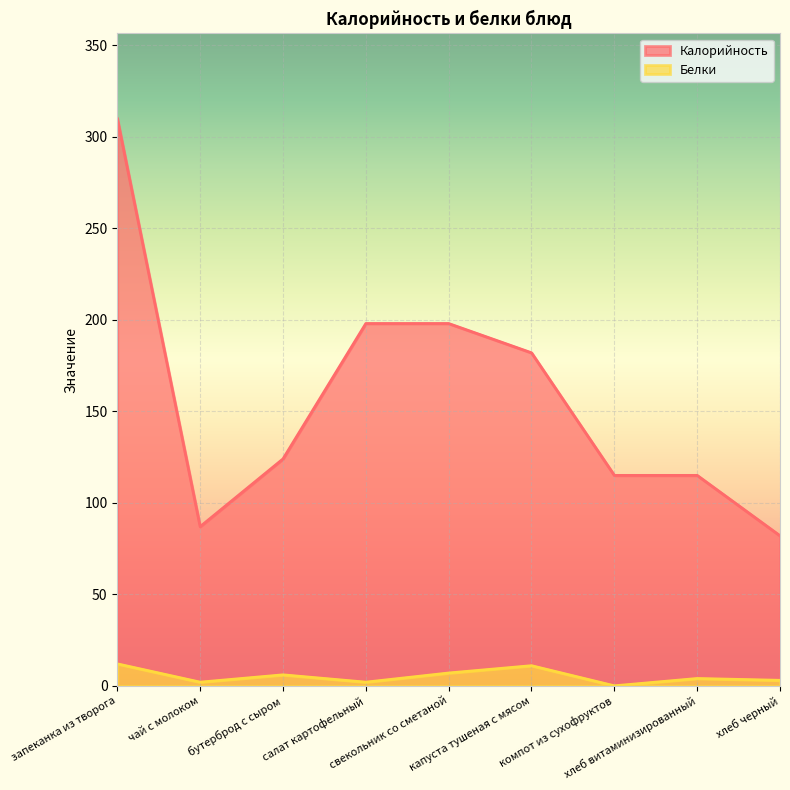

What is the difference between the maximum and second lowest values in the Калорийность series?

223